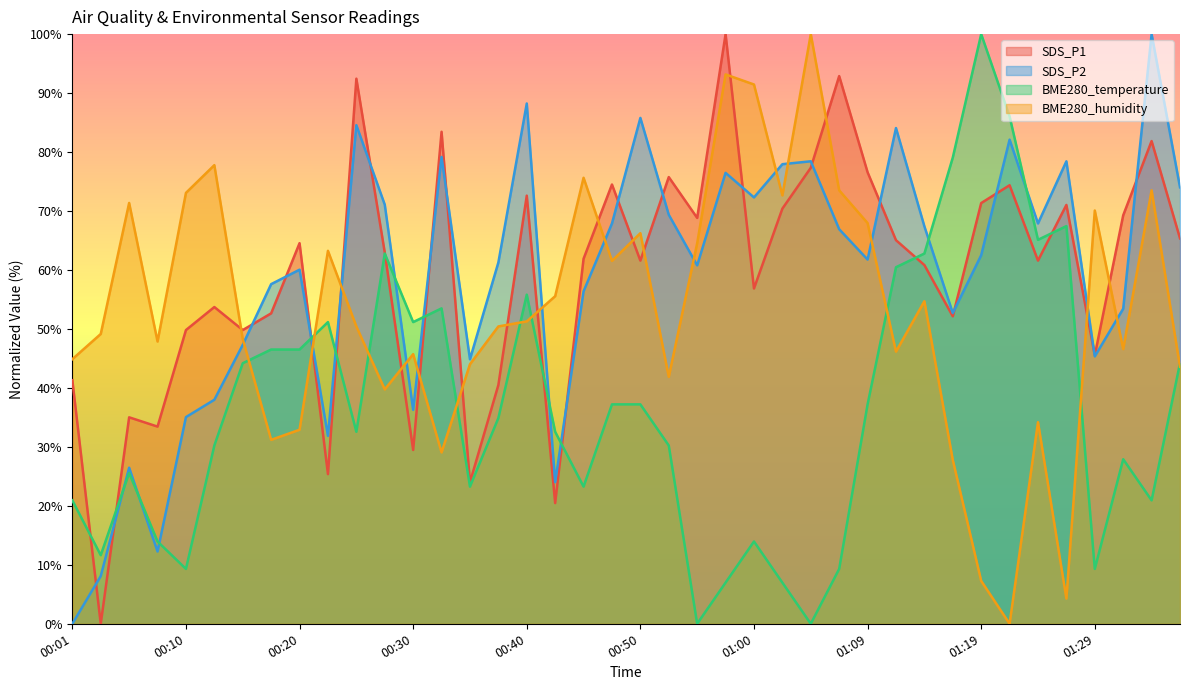

True or false: SDS_P2 has a value of 35.0 at 00:10.

True